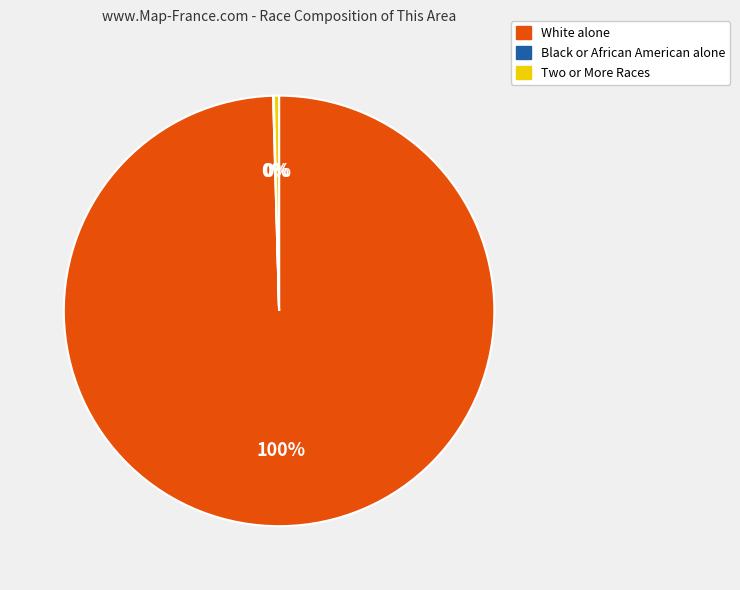

To the nearest percent, what portion does White alone represent?

100%